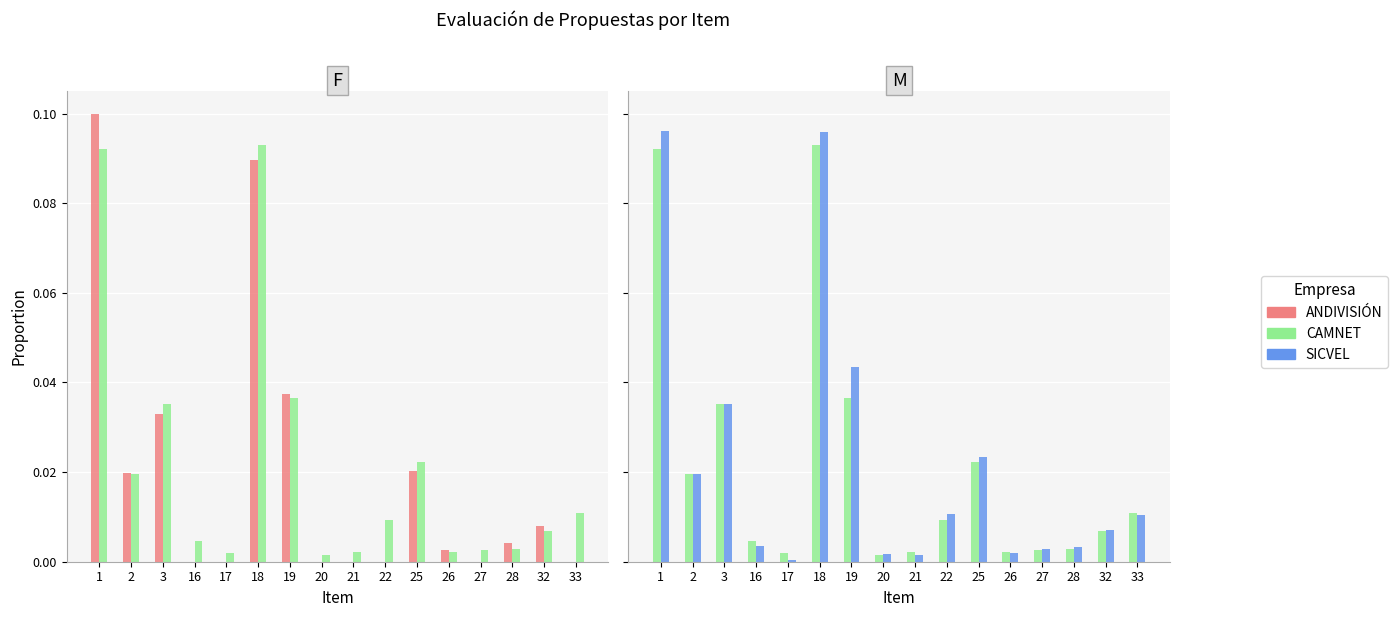

Reading right to left, transcribe all the data shown in this chart.

ANDIVISIÓN: 33=0.0	32=0.0	28=0.0	27=0.0	26=0.0	25=0.0	22=0.0	21=0.0	20=0.0	19=0.0	18=0.1	17=0.0	16=0.0	3=0.0	2=0.0	1=0.1
CAMNET: 33=0.0	32=0.0	28=0.0	27=0.0	26=0.0	25=0.0	22=0.0	21=0.0	20=0.0	19=0.0	18=0.1	17=0.0	16=0.0	3=0.0	2=0.0	1=0.1
SICVEL: 33=0.0	32=0.0	28=0.0	27=0.0	26=0.0	25=0.0	22=0.0	21=0.0	20=0.0	19=0.0	18=0.1	17=0.0	16=0.0	3=0.0	2=0.0	1=0.1